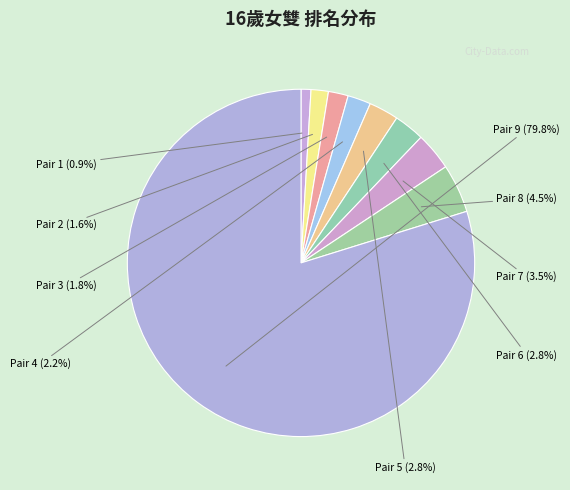

Rank the categories by value from lowest to highest.

1, 2, 3, 4, 5, 6, 7, 8, 9